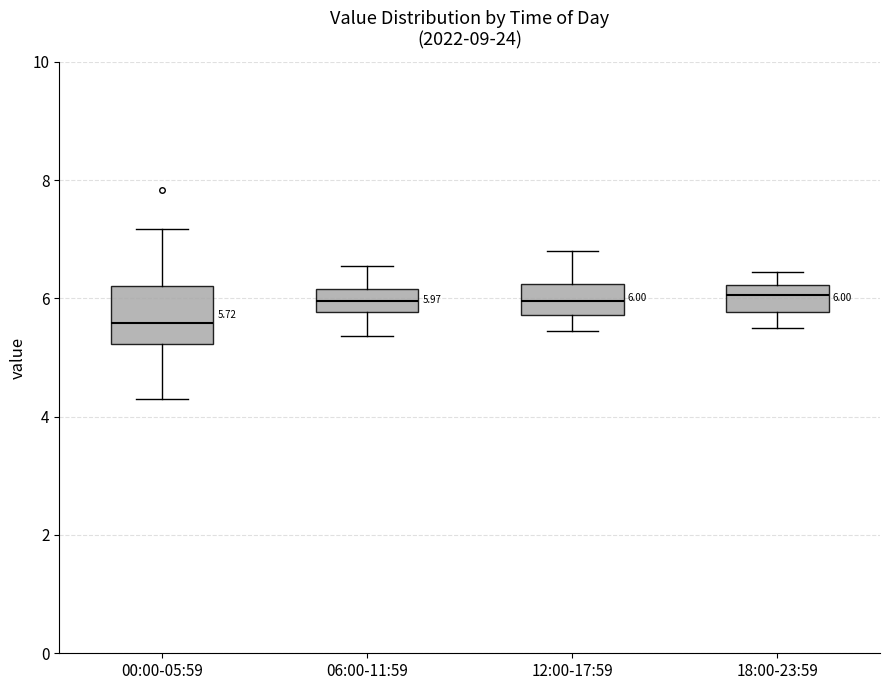

Comparing the boxes themselves (not the whiskers), which one is the tallest?

00:00-05:59